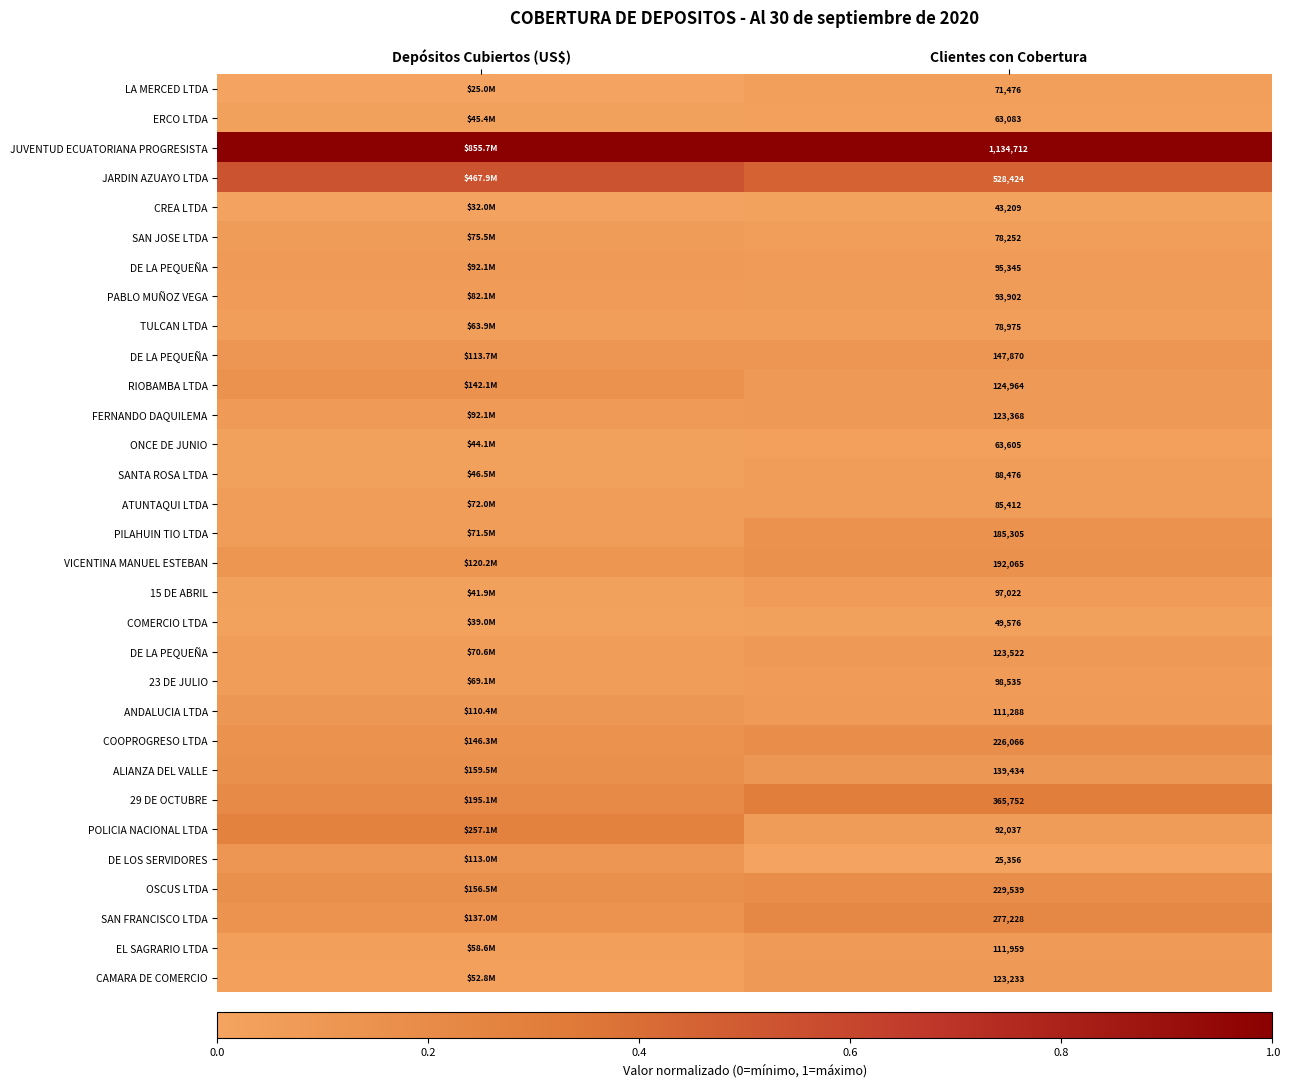

What is the maximum value shown in the chart?

1.0